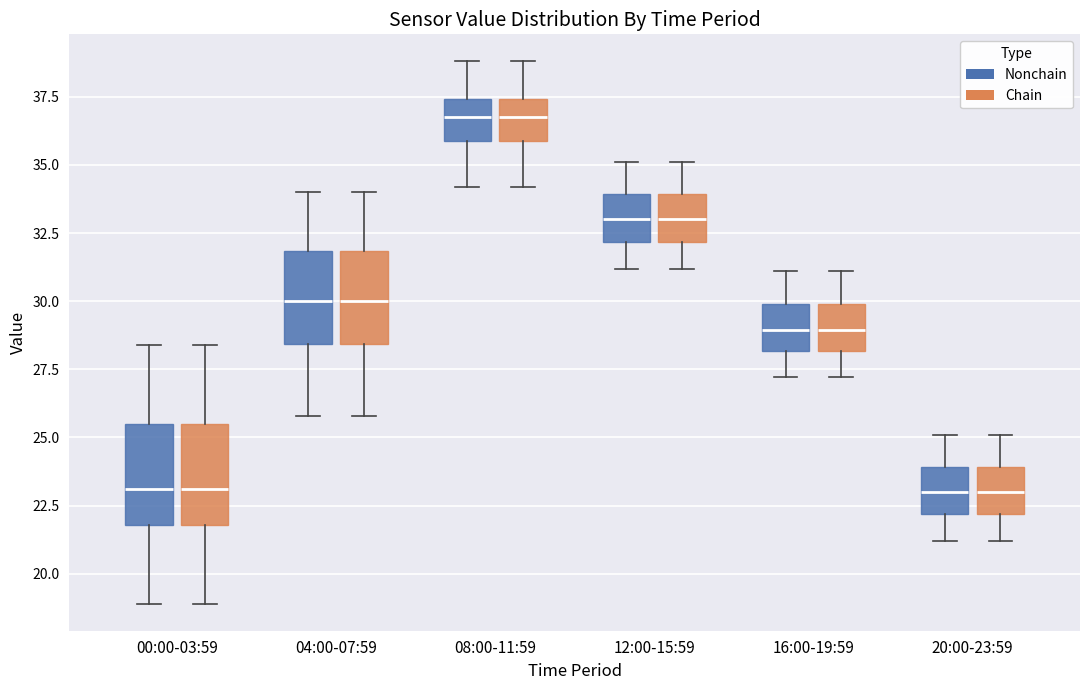

Reading left to right, transcribe this box plot: for each box, give where its median line is, the range the box spans, and where its two whiskers end, as read against the y-axis. The values are not printed on the chart, so give them approximately, as read against the axis.

00:00-03:59 (Nonchain): median 23.0, box 22.0 to 25.5, whiskers 19.0 to 28.5
00:00-03:59 (Chain): median 23.0, box 22.0 to 25.5, whiskers 19.0 to 28.5
04:00-07:59 (Nonchain): median 30.0, box 28.5 to 32.0, whiskers 26.0 to 34.0
04:00-07:59 (Chain): median 30.0, box 28.5 to 32.0, whiskers 26.0 to 34.0
08:00-11:59 (Nonchain): median 37.0, box 36.0 to 37.5, whiskers 34.0 to 39.0
08:00-11:59 (Chain): median 37.0, box 36.0 to 37.5, whiskers 34.0 to 39.0
12:00-15:59 (Nonchain): median 33.0, box 32.0 to 34.0, whiskers 31.0 to 35.0
12:00-15:59 (Chain): median 33.0, box 32.0 to 34.0, whiskers 31.0 to 35.0
16:00-19:59 (Nonchain): median 29.0, box 28.0 to 30.0, whiskers 27.0 to 31.0
16:00-19:59 (Chain): median 29.0, box 28.0 to 30.0, whiskers 27.0 to 31.0
20:00-23:59 (Nonchain): median 23.0, box 22.0 to 24.0, whiskers 21.0 to 25.0
20:00-23:59 (Chain): median 23.0, box 22.0 to 24.0, whiskers 21.0 to 25.0